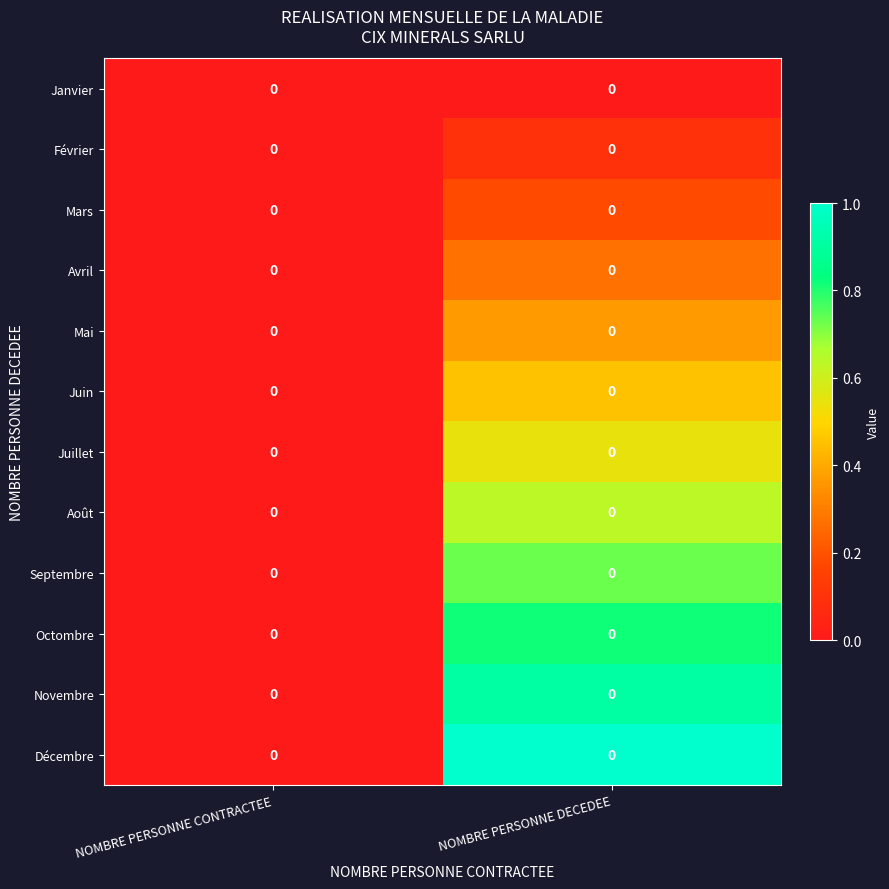

Where is Décembre nearest to the value 0?

NOMBRE PERSONNE CONTRACTEE